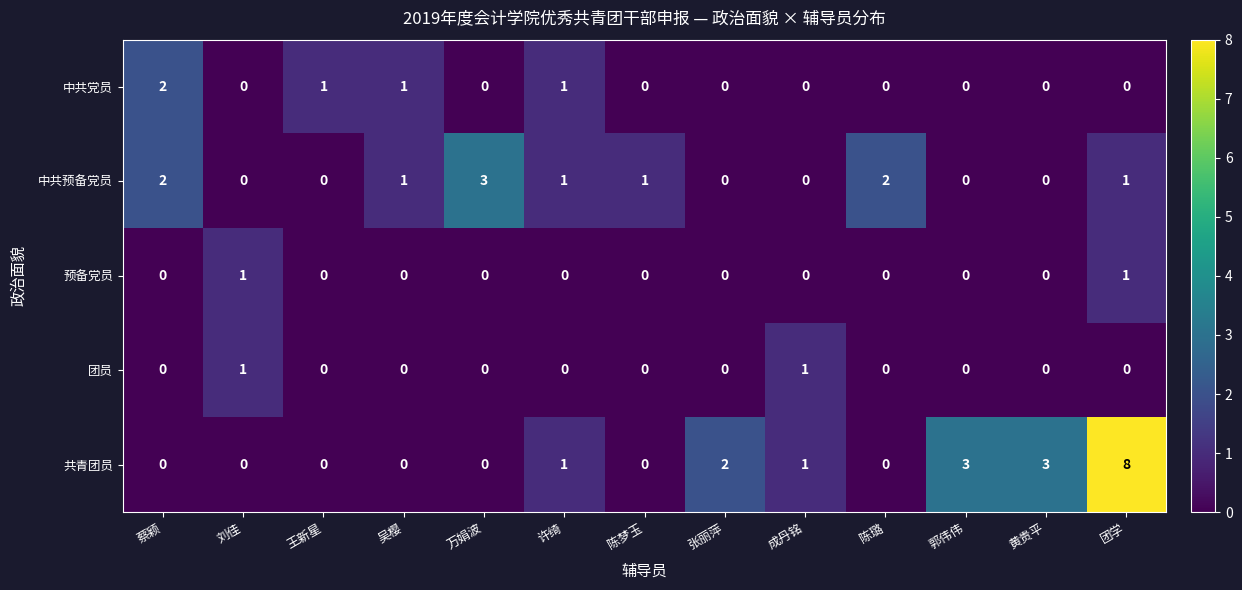

At which label does 中共预备党员 first exceed 1?

蔡颖